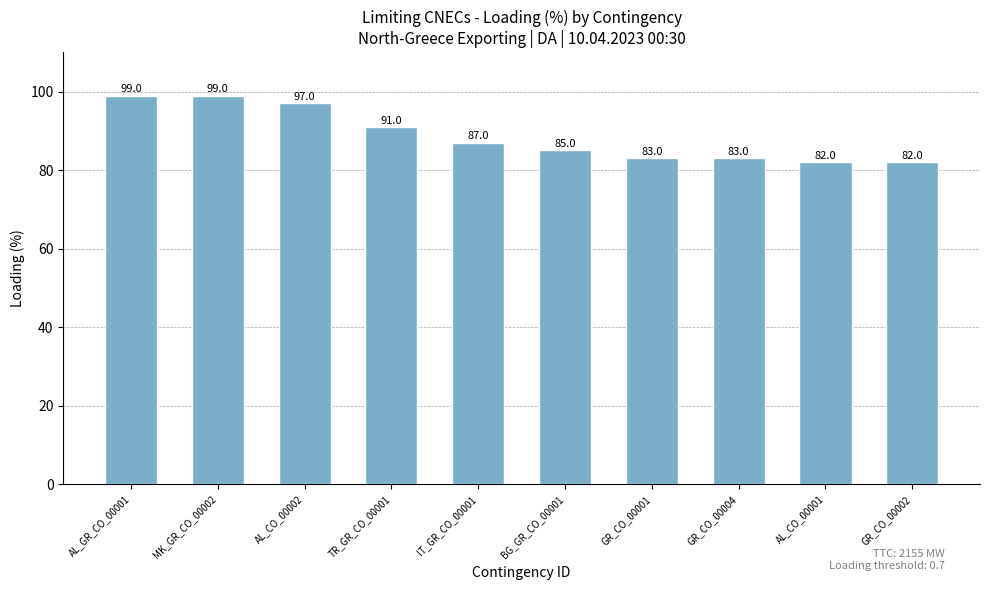

What is the sum of all values?

888